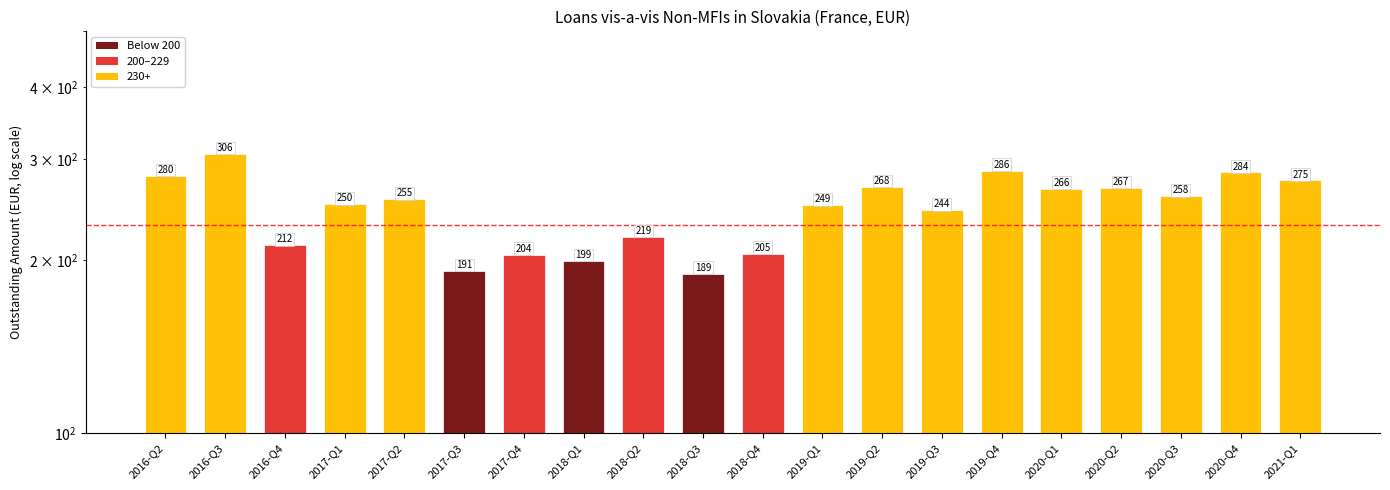

Where is the data nearest to the value 247?

2019-Q1